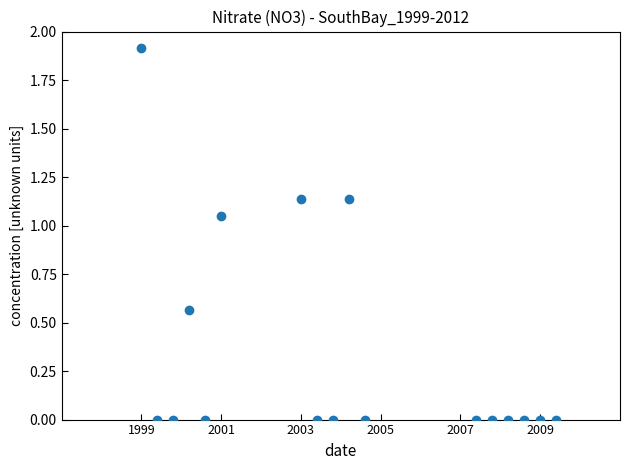

What is the range of Y values (max minus min)?

1.9